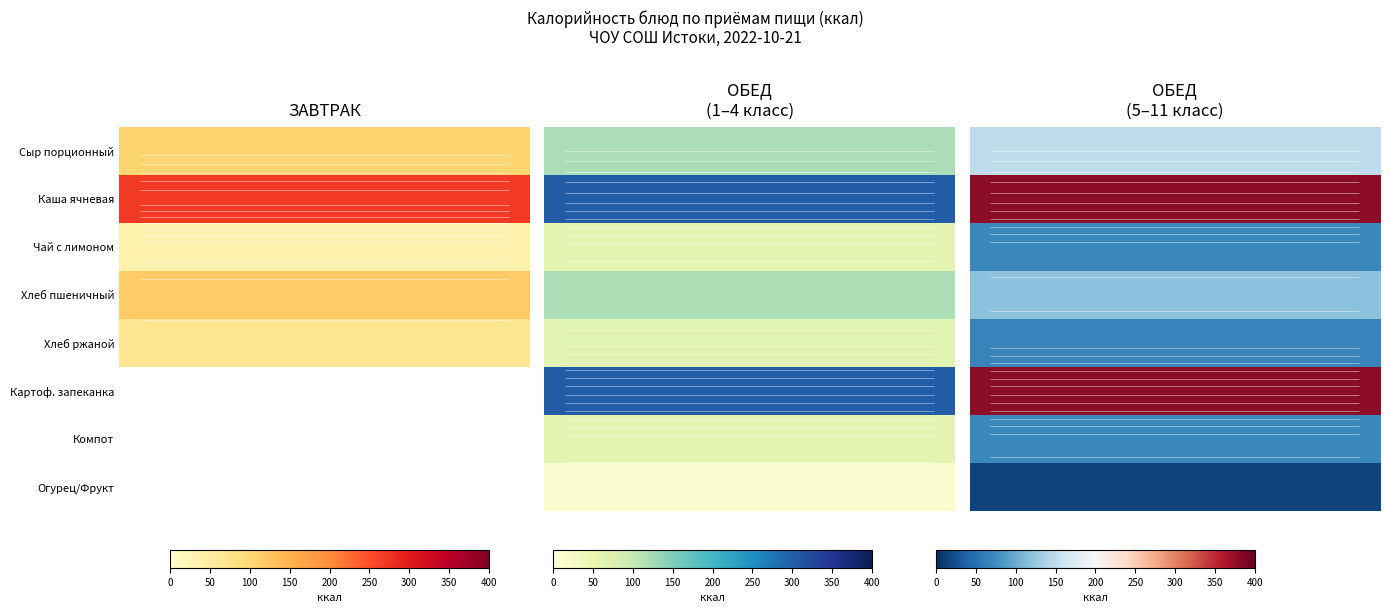

What is the total value across all series at 0?

1247.5